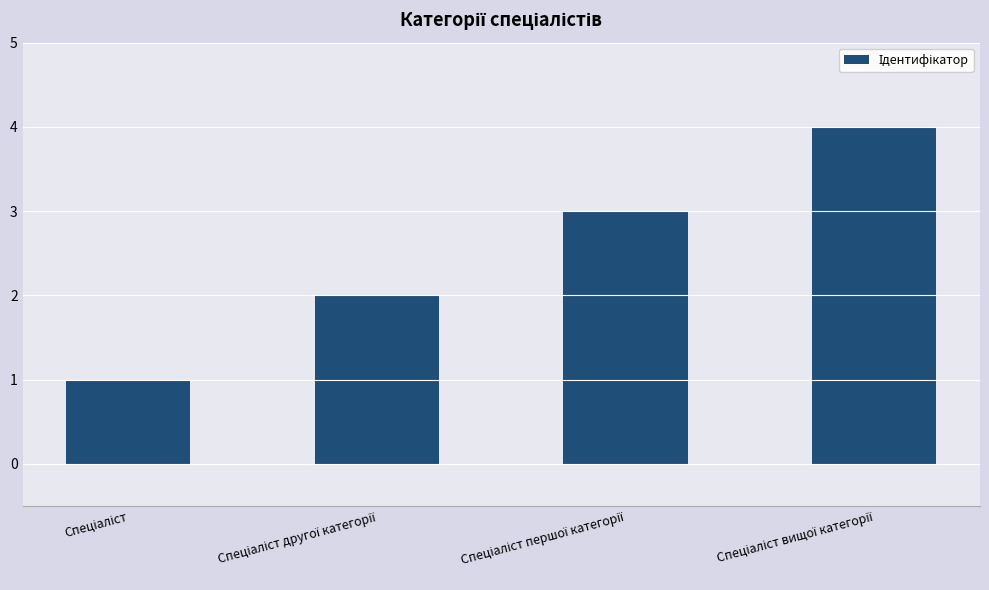

What is the maximum value shown in the chart?

4